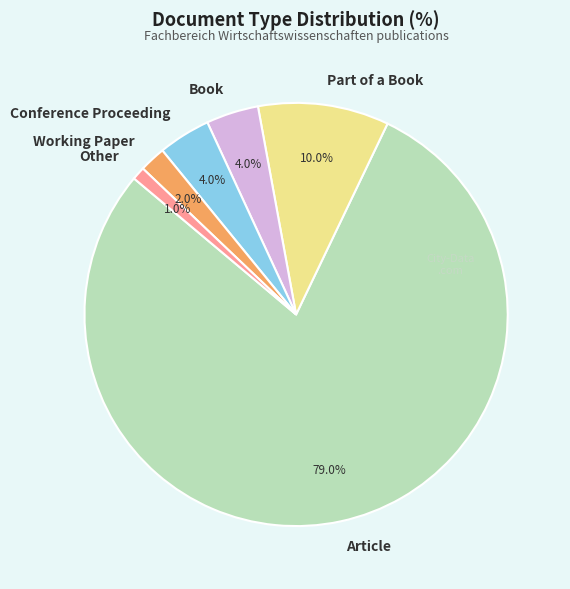

What is the largest slice in the pie chart?

Article